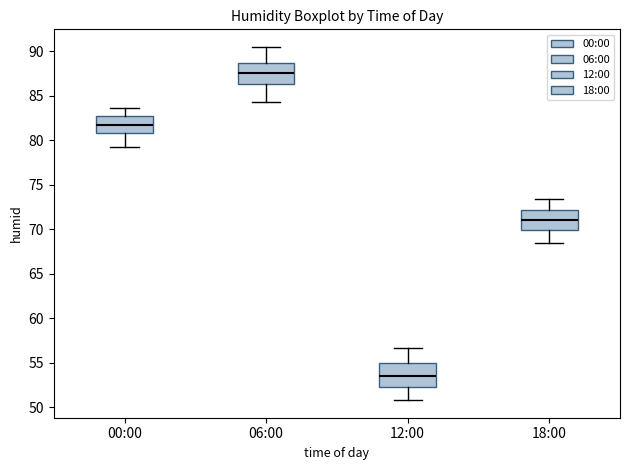

Reading left to right, read every box against the y-axis: the position of its median line, the range the box covers, and the ends of its whiskers. The values are not printed on the chart, so give them approximately, as read against the axis.

00:00: median 82.0, box 81.0 to 82.5, whiskers 79.0 to 83.5
06:00: median 87.5, box 86.5 to 89.0, whiskers 84.5 to 90.5
12:00: median 53.5, box 52.5 to 55.0, whiskers 51.0 to 56.5
18:00: median 71.0, box 70.0 to 72.0, whiskers 68.5 to 73.5